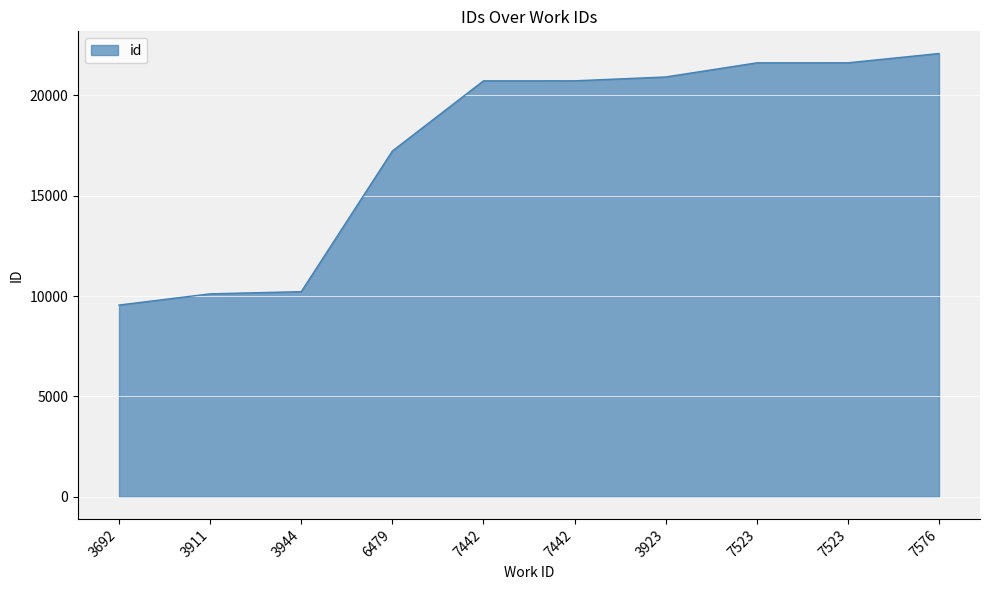

Which category has the highest value across all series?

7576